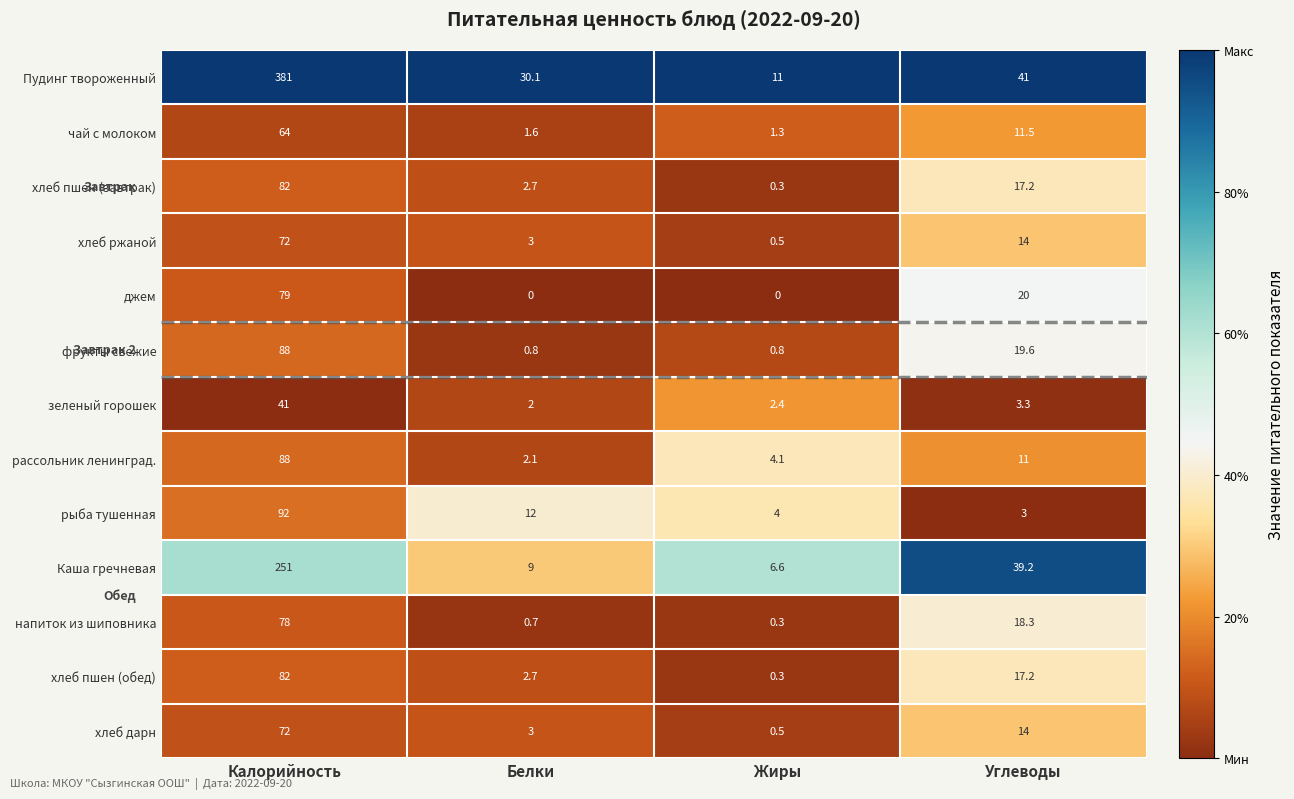

What is the sum of the хлеб ржаной values at Калорийность and Белки?

75.0